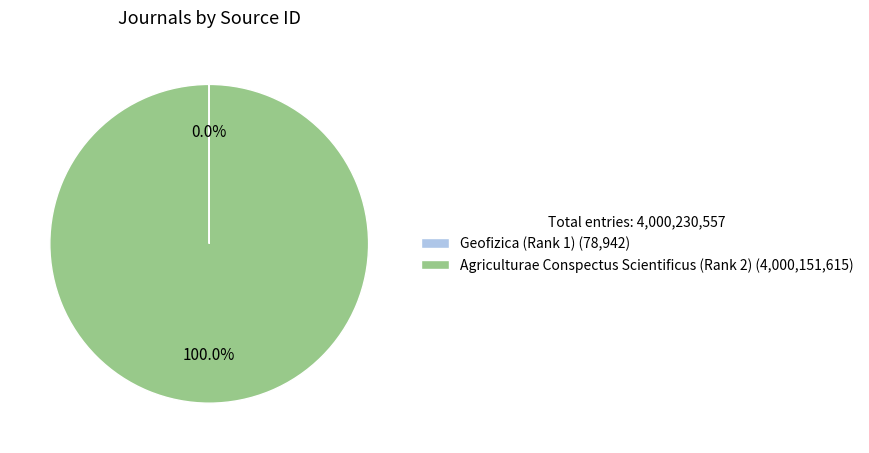

Is there any slice that represents more than half of the pie?

Yes